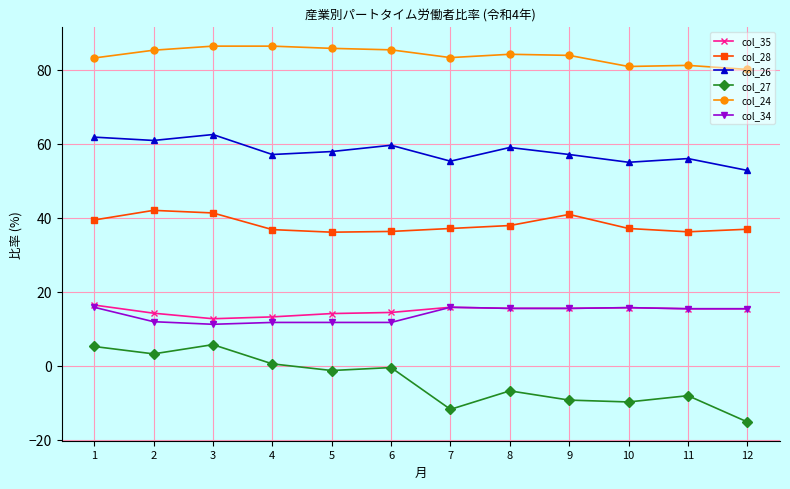

Is this an area chart (filled region under the line)?

No